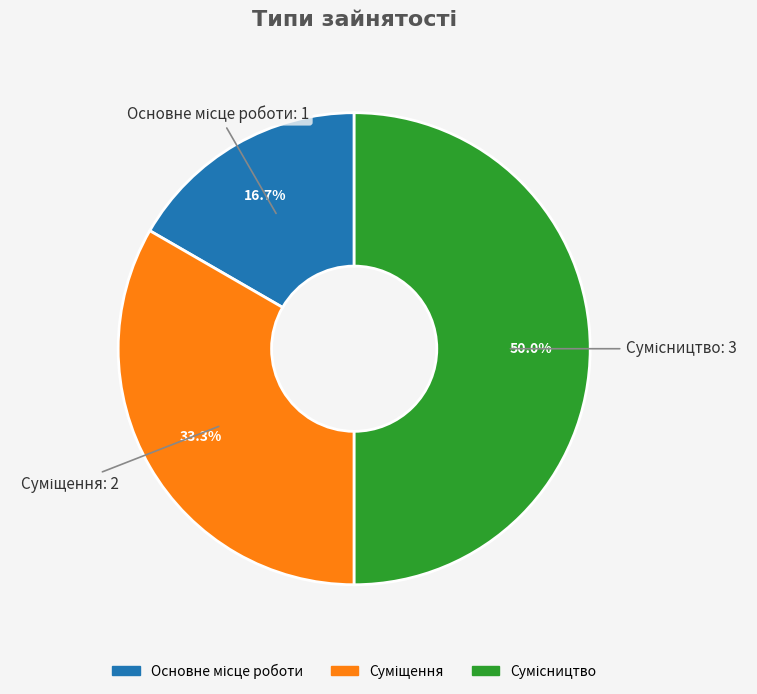

Does Основне місце роботи represent more than half of the total?

No